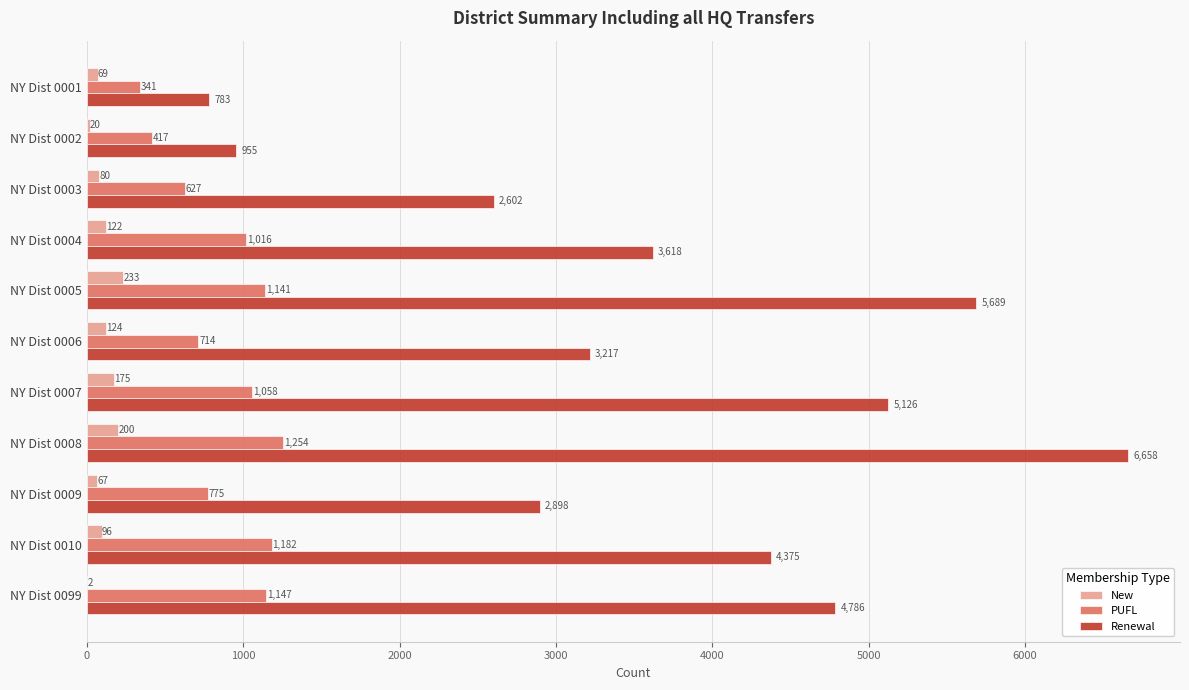

Count the number of categories in the chart.

11